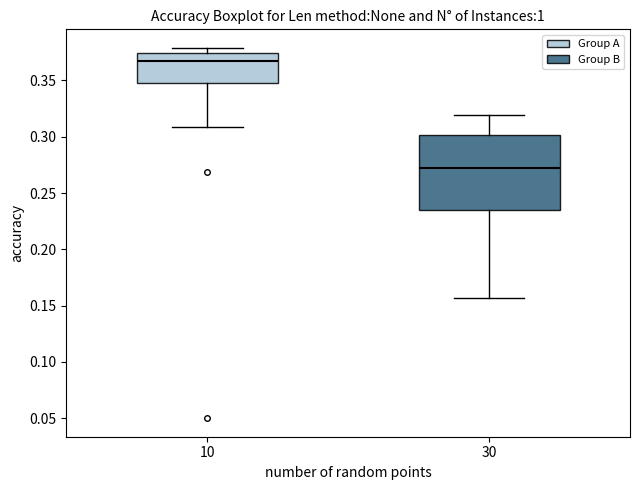

Where is the upper edge of the box at x = 10 on the y-axis? The values are not printed on the chart, so give them approximately, as read against the axis.

0.375